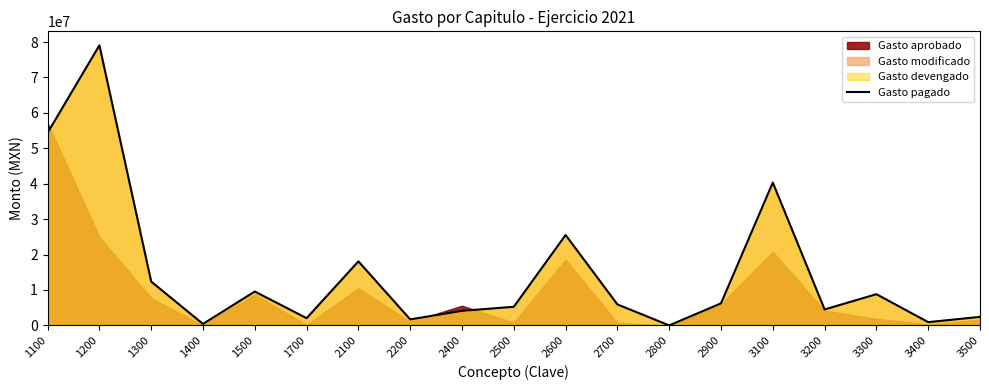

Reading left to right, extract all data points from this chart.

1100=54371025.3	1200=79067127.5	1300=12371968.4	1400=409789.8	1500=9566315.8	1700=2036810.0	2100=18075831.7	2200=1694100.6	2400=4109435.7	2500=5256216.1	2600=25520372.9	2700=5926711.8	2800=0.0	2900=6228231.9	3100=40327861.0	3200=4505046.7	3300=8807716.0	3400=921047.0	3500=2405613.8